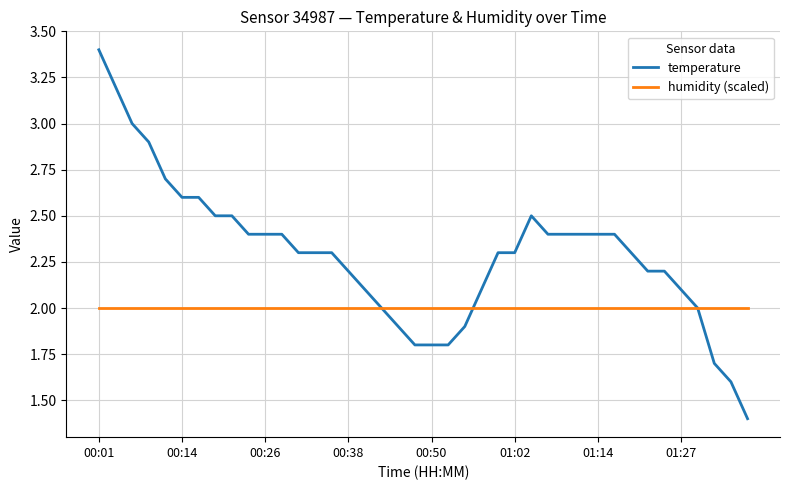

How many lines are shown in the chart?

2